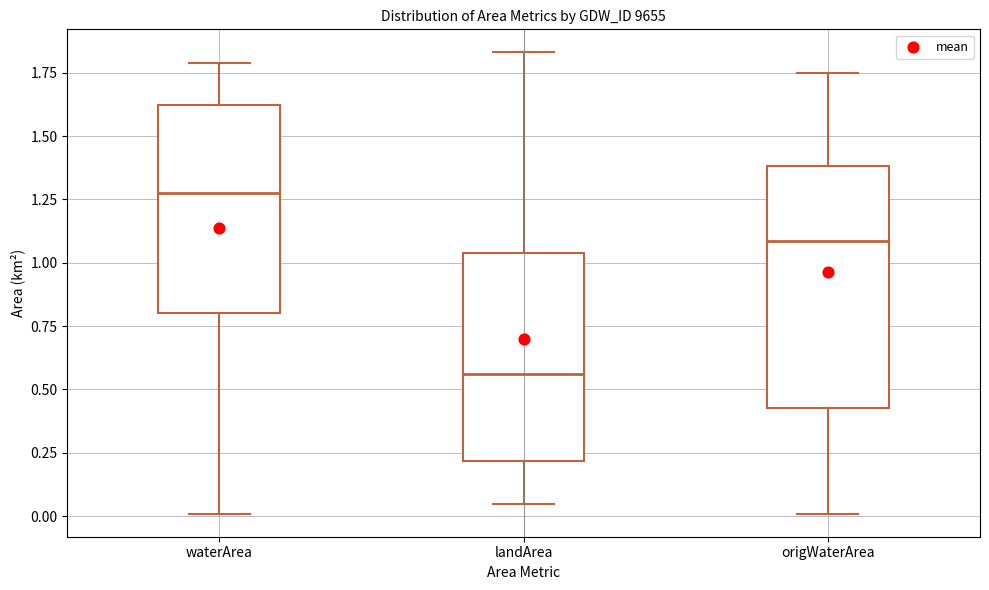

Where does the median line of the box for origWaterArea sit on the y-axis? The values are not printed on the chart, so give them approximately, as read against the axis.

1.10